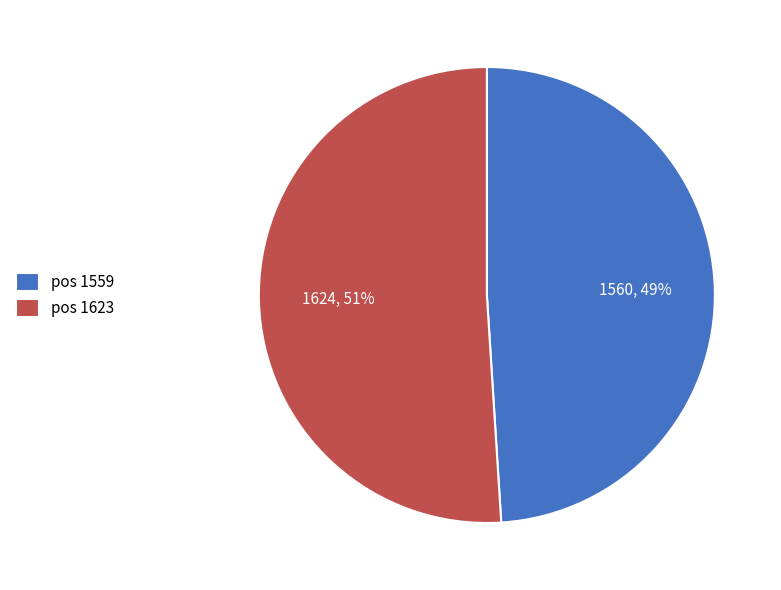

How many segments does this pie chart have?

2